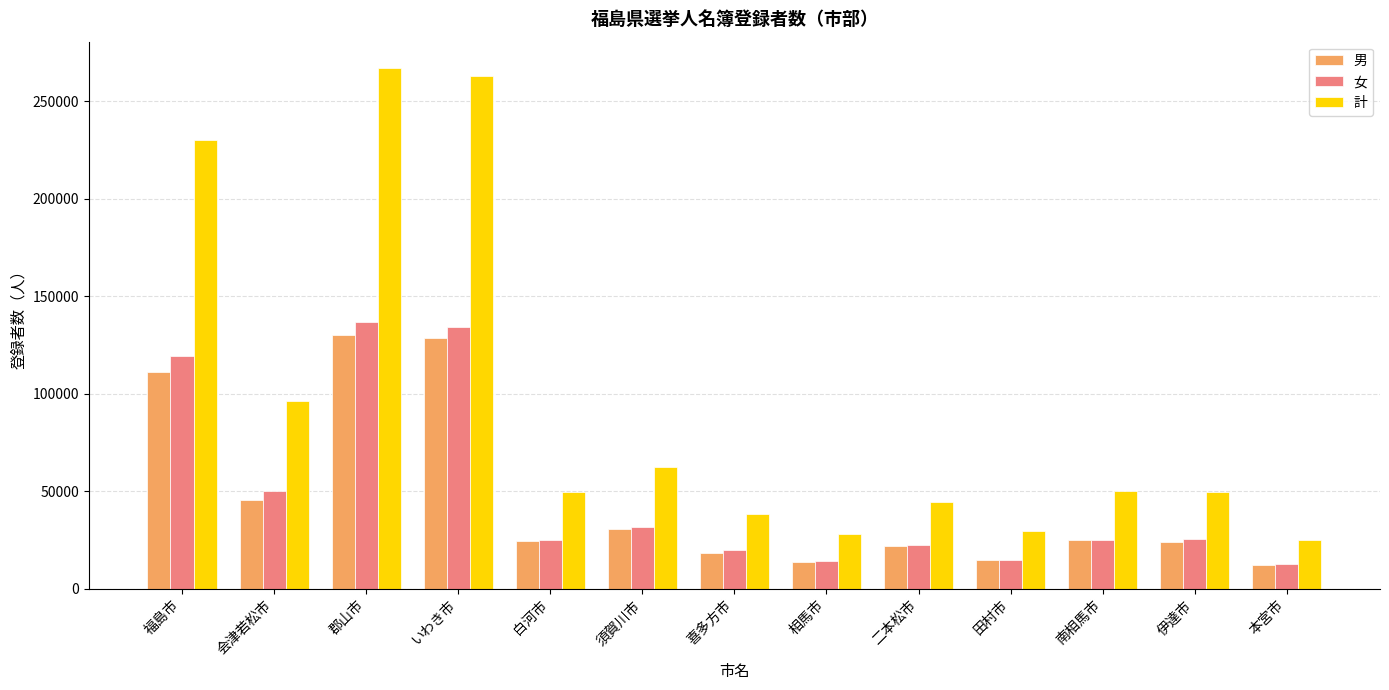

What is the sum of the 男 values at 福島市 and 白河市?

135617